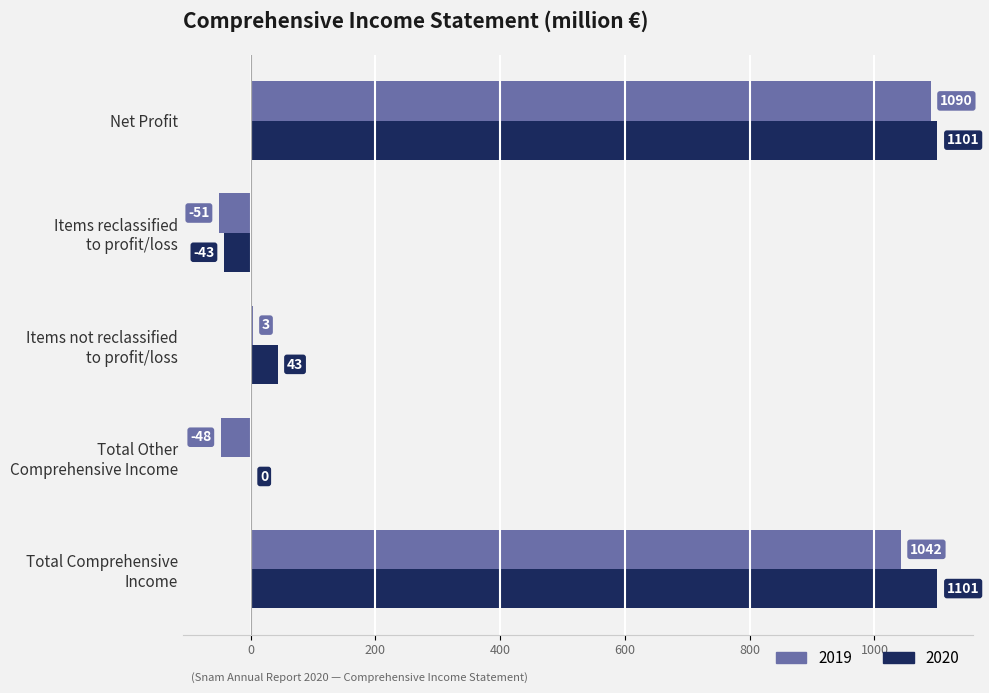

Is the value of 2019 at Net Profit greater than the value of 2020 at Net Profit?

No